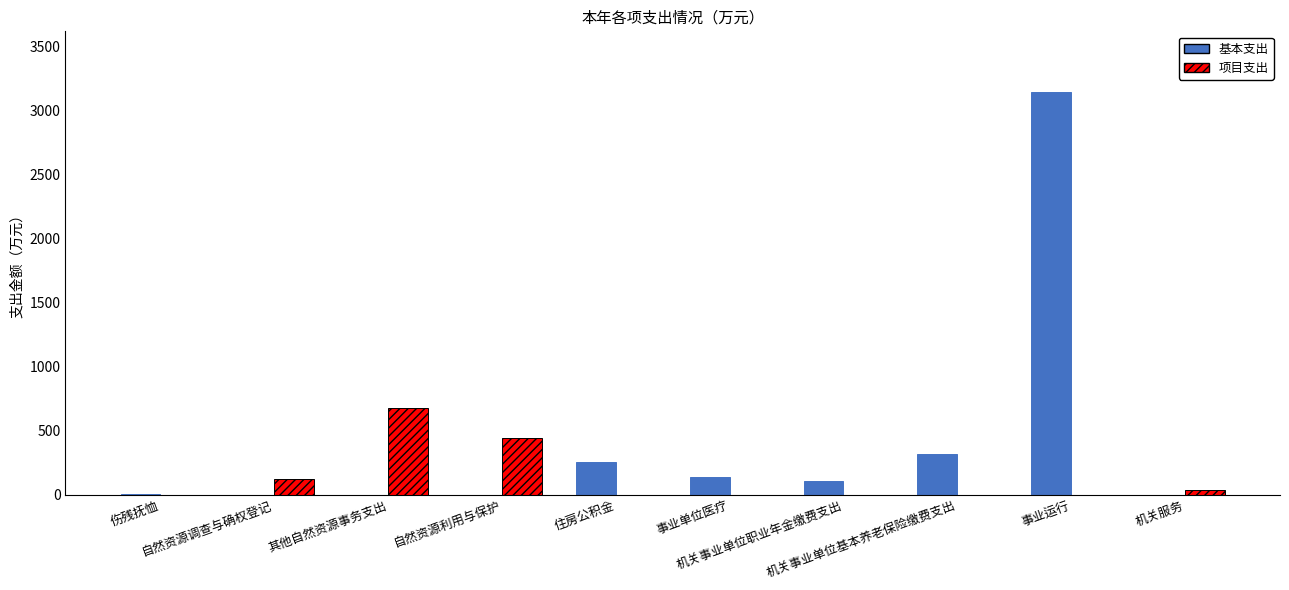

What is the total value across all series at 机关服务?

37.6